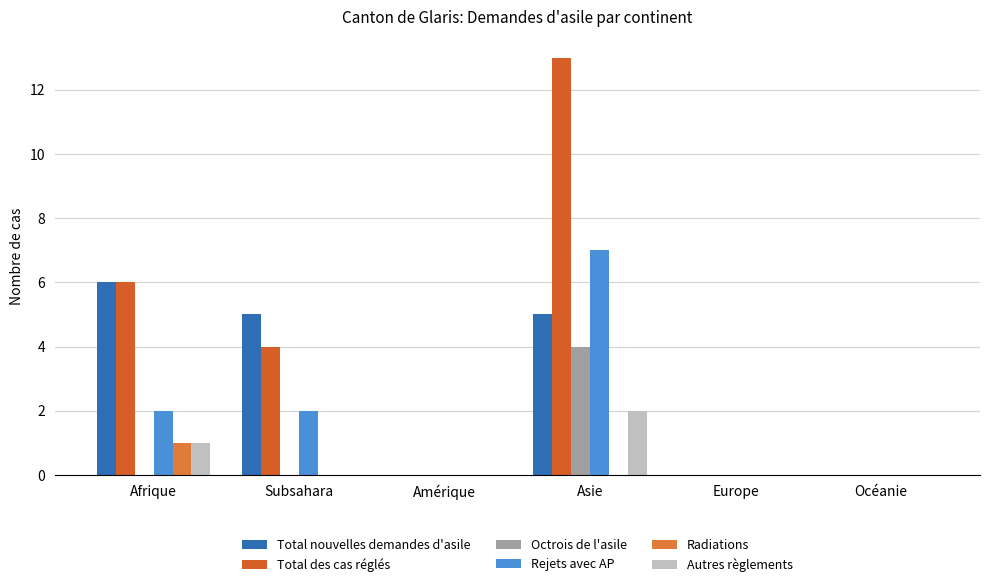

Is it true that Total des cas réglés equals 0 at Europe?

True